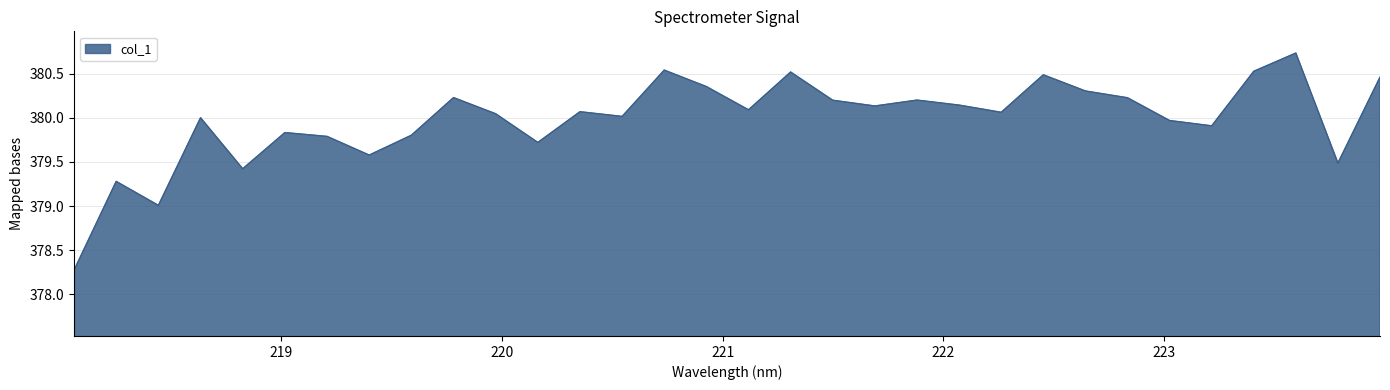

What is the minimum value shown in the chart?

378.3